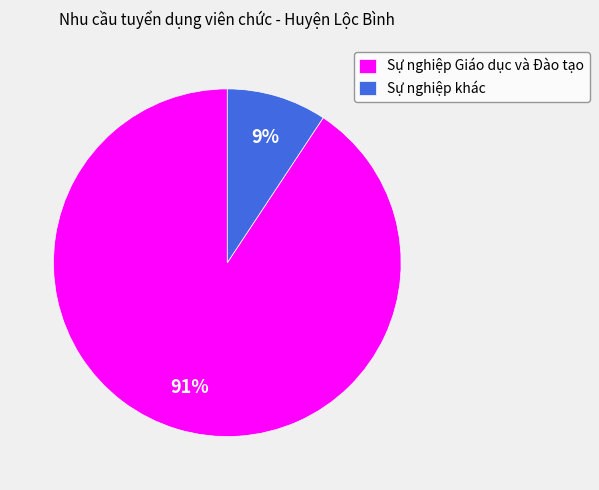

Do Sự nghiệp Giáo dục và Đào tạo and Sự nghiệp khác together represent more than half of the pie?

Yes